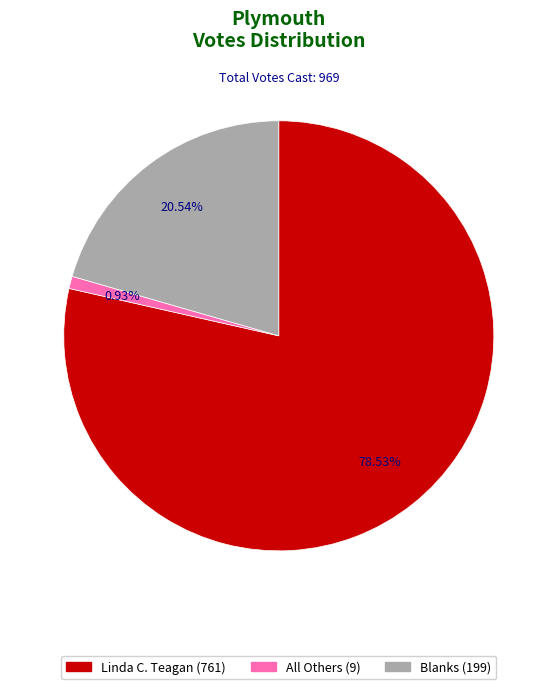

Which has a higher value, All Others or Blanks?

Blanks